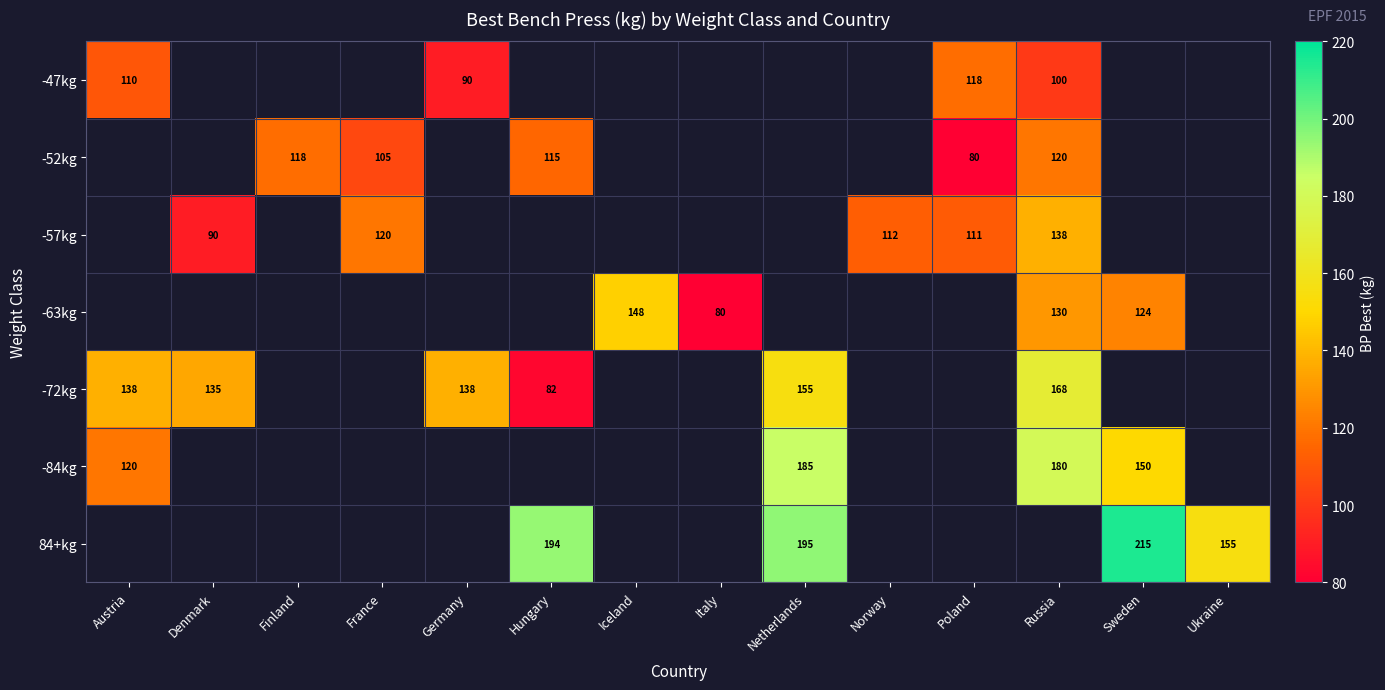

Count the number of categories in the chart.

14